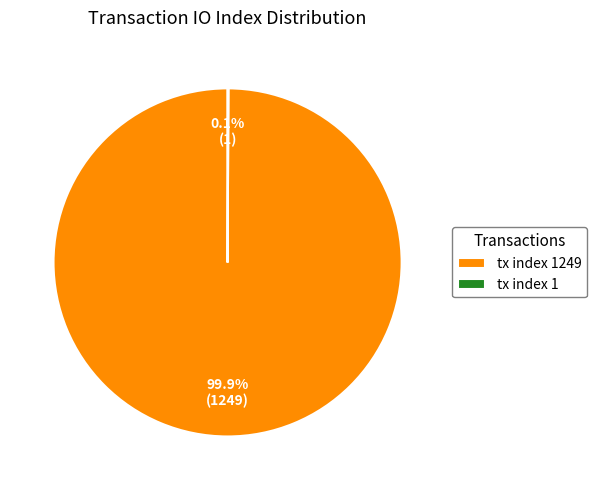

Which category has the smallest portion of the pie?

tx index 1